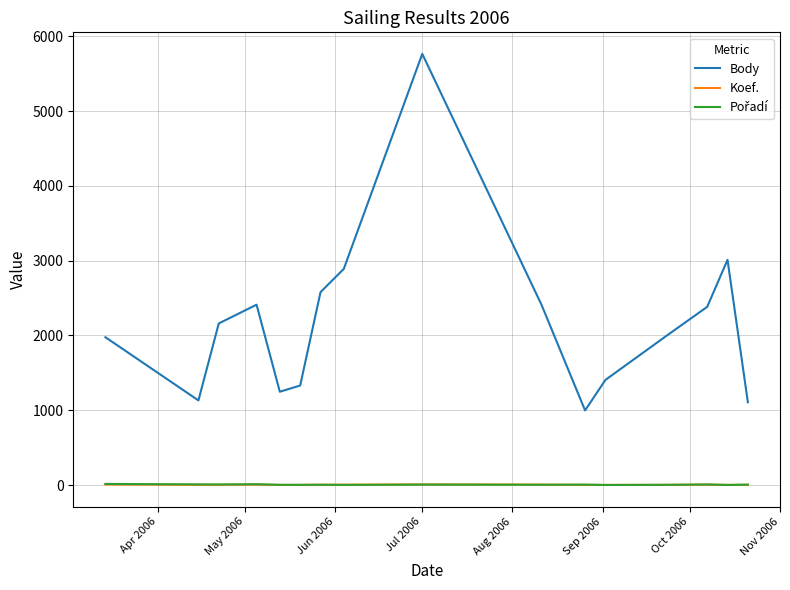

What is the lowest value of the Body series?

998